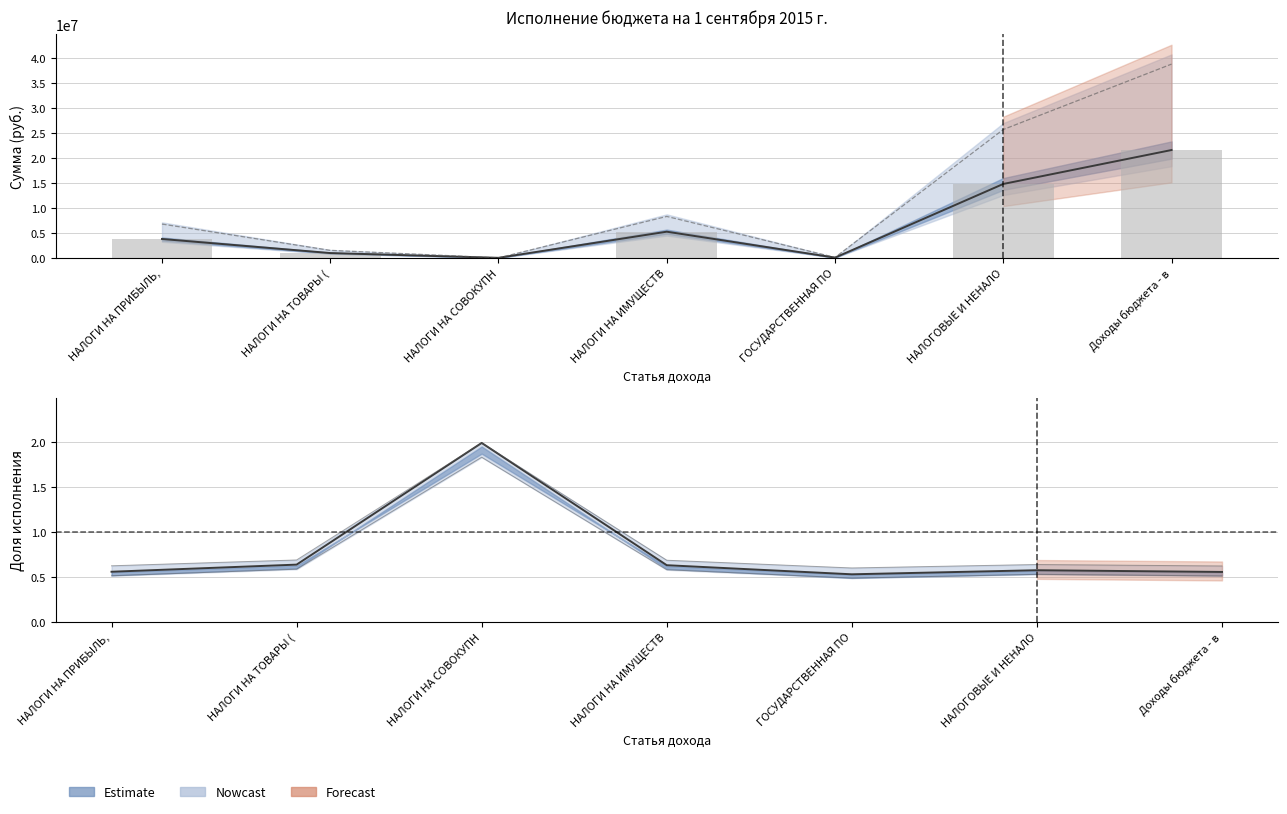

Reading left to right, what are all the values shown in this chart?

Утвержденные: 6770000.0	1502793.9	1060.5	8301000.0	88000.0	25730451.0	38845987.0
Исполнено: 3782773.6	958876.2	2114.0	5242798.1	46670.4	14813905.7	21618069.6
Неисполненные: 3782773.6	958876.2	2114.0	5242798.1	46670.4	14813905.7	21618069.6